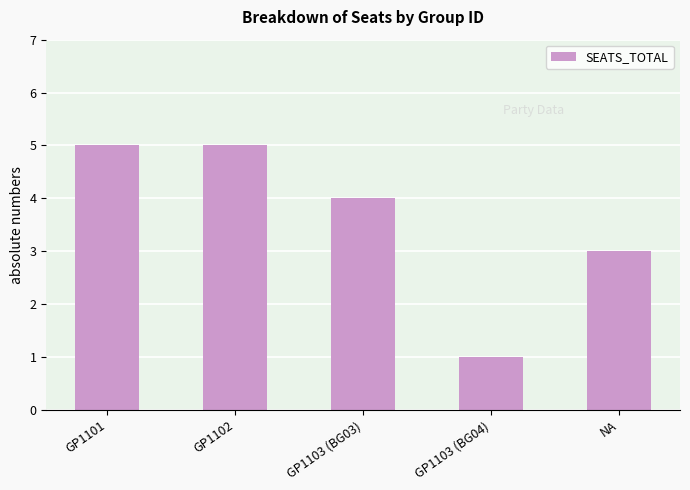

Count the number of categories in the chart.

5